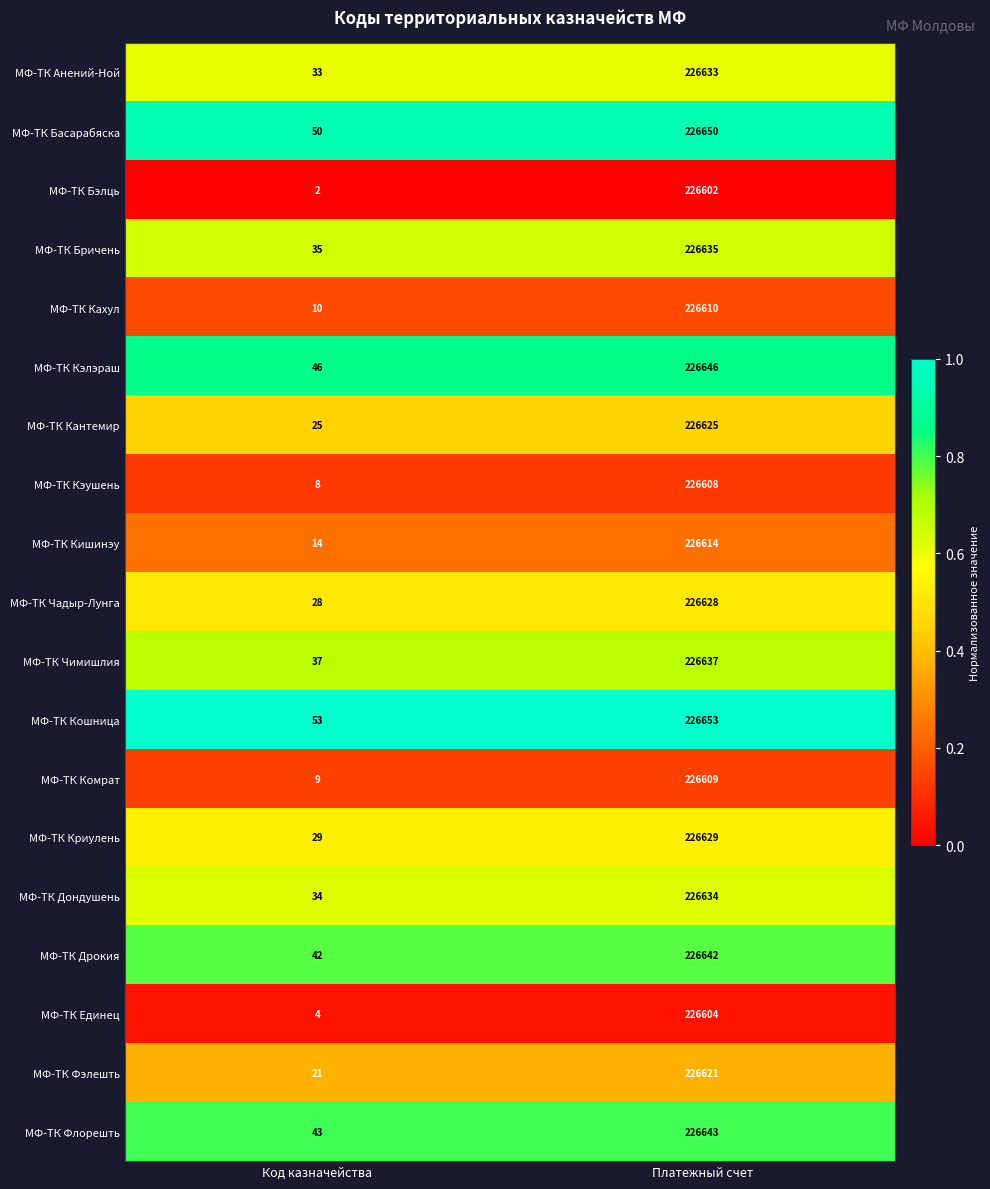

The value of МФ-ТК Кэлэраш at Код казначейства is 46. True or false?

True